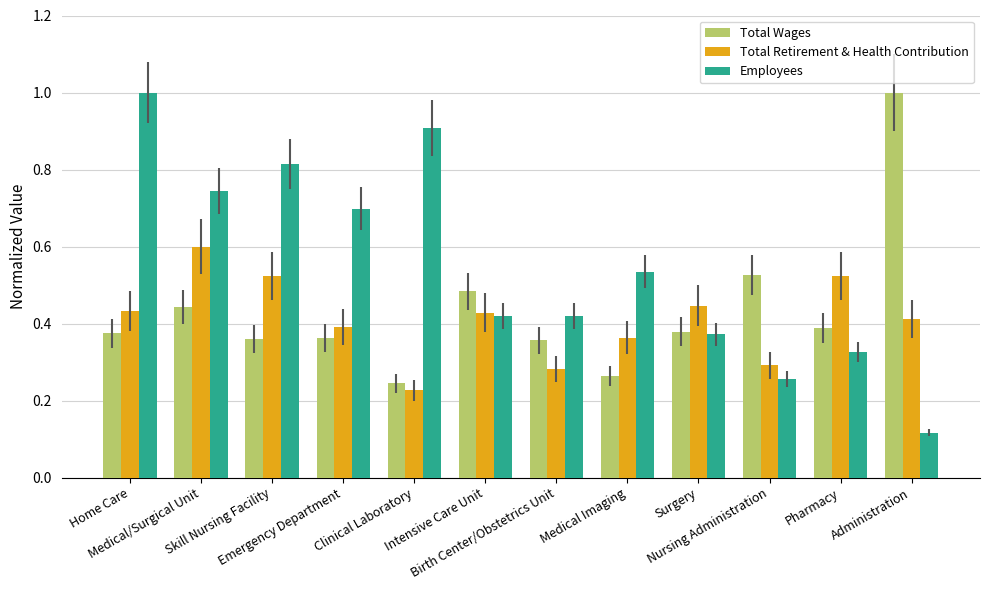

At how many categories does at least one series exceed 0?

12